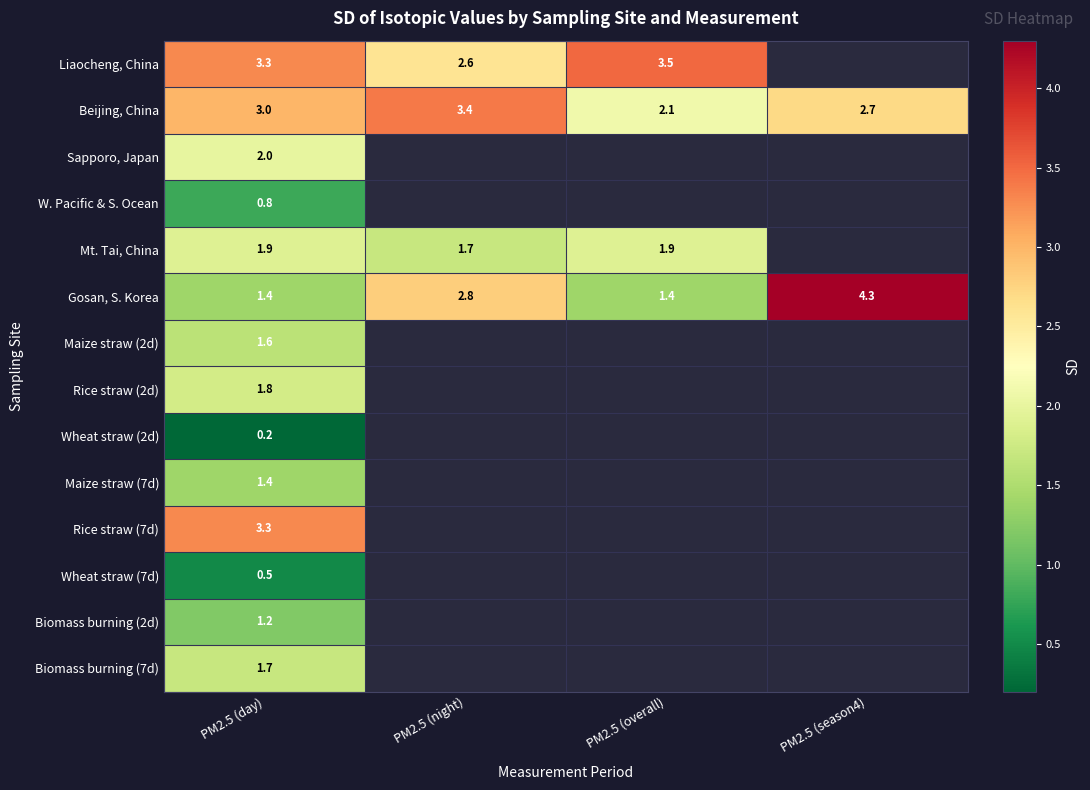

True or false: Maize straw (2d) has a value of 1.6 at PM2.5 (day).

True